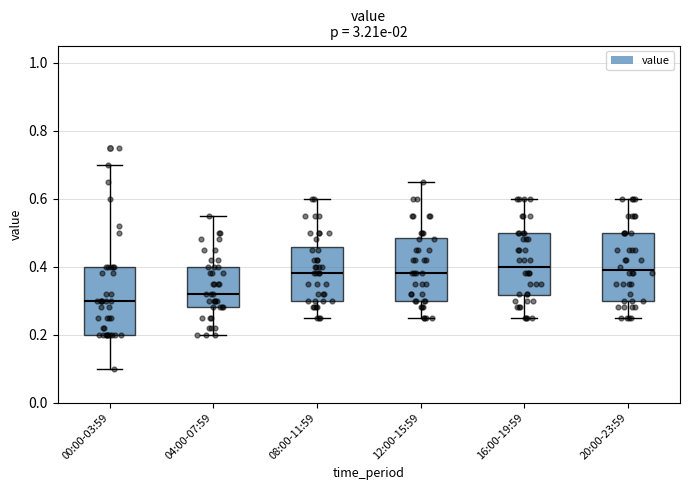

Reading left to right, read every box against the y-axis: the position of its median line, the range the box covers, and the ends of its whiskers. The values are not printed on the chart, so give them approximately, as read against the axis.

00:00-03:59: median 0.30, box 0.20 to 0.40, whiskers 0.10 to 0.70
04:00-07:59: median 0.32, box 0.28 to 0.40, whiskers 0.20 to 0.56
08:00-11:59: median 0.38, box 0.30 to 0.46, whiskers 0.26 to 0.60
12:00-15:59: median 0.38, box 0.30 to 0.48, whiskers 0.26 to 0.66
16:00-19:59: median 0.40, box 0.32 to 0.50, whiskers 0.26 to 0.60
20:00-23:59: median 0.40, box 0.30 to 0.50, whiskers 0.26 to 0.60